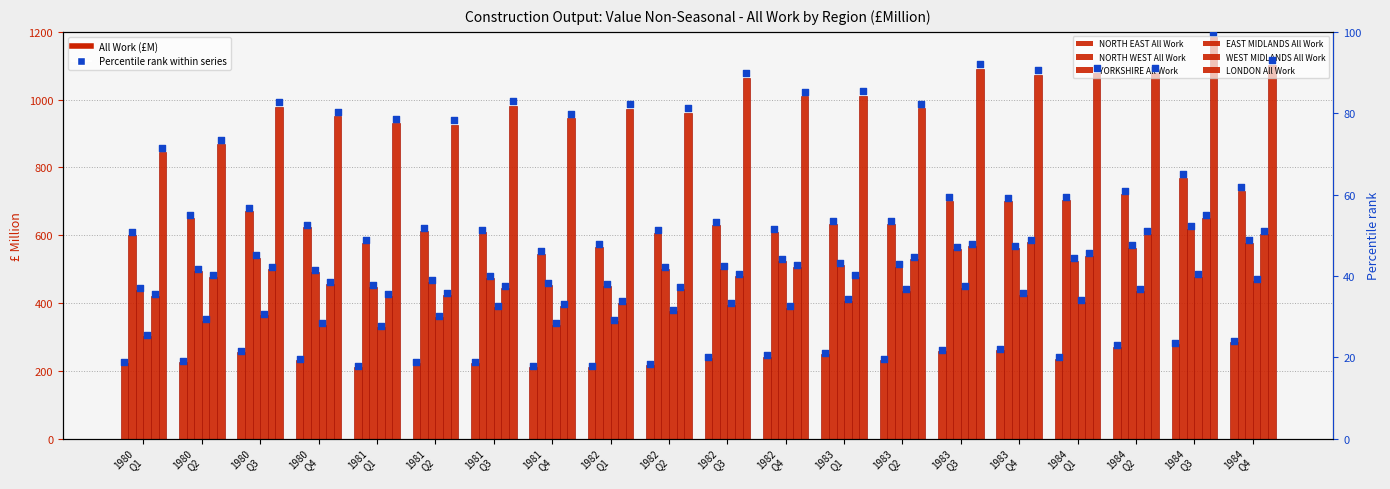

What are all the series names shown in the legend?

NORTH EAST All Work, NORTH WEST All Work, YORKSHIRE All Work, EAST MIDLANDS All Work, WEST MIDLANDS All Work, LONDON All Work